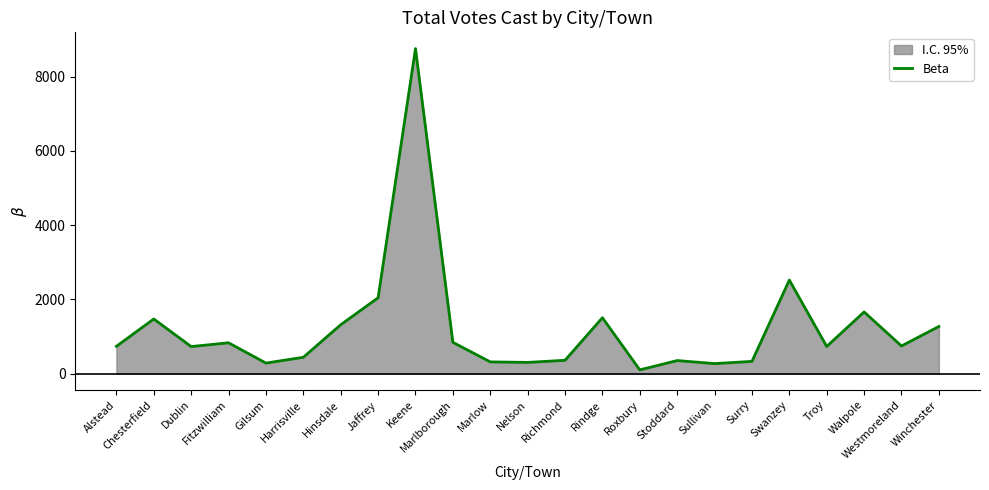

Where is the data nearest to the value 4429?

Swanzey